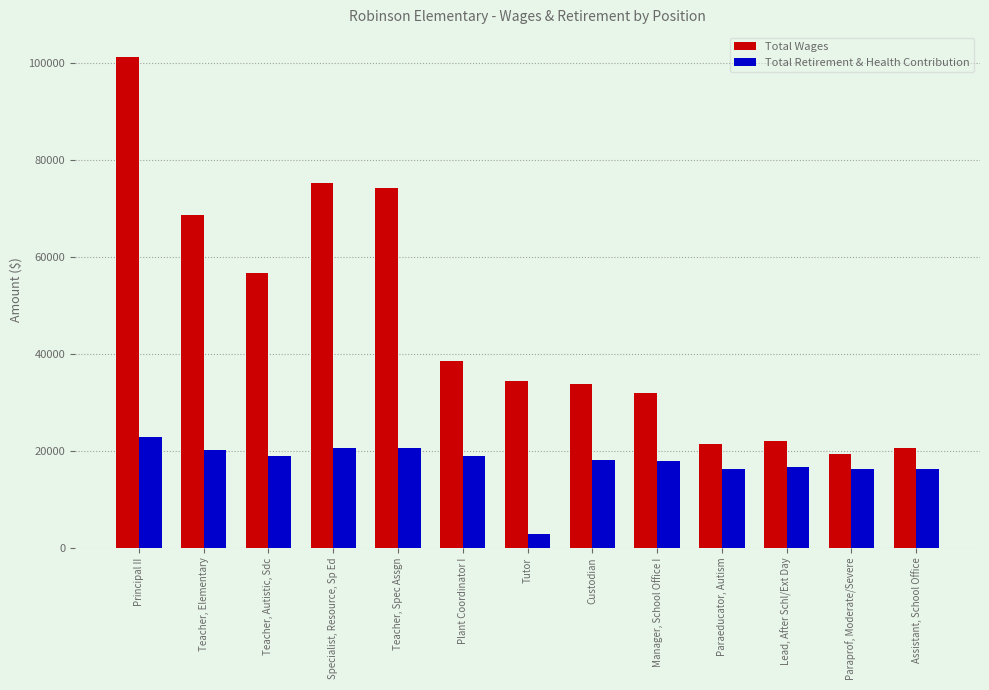

The Total Retirement & Health Contribution series shows 5506 at Lead, After Schl/Ext Day. True or false?

False